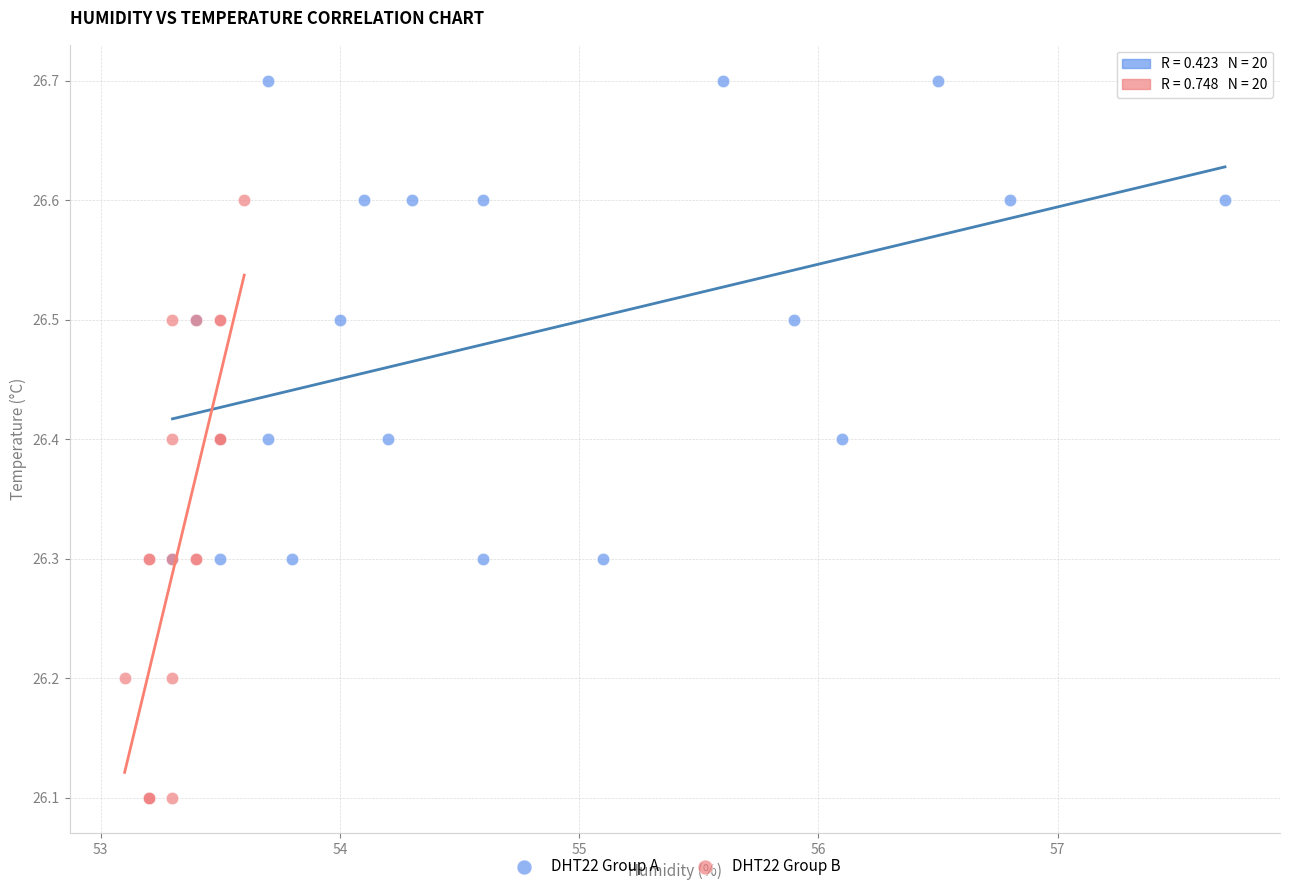

Which series has the largest Y range (max minus min)?

DHT22 Group B